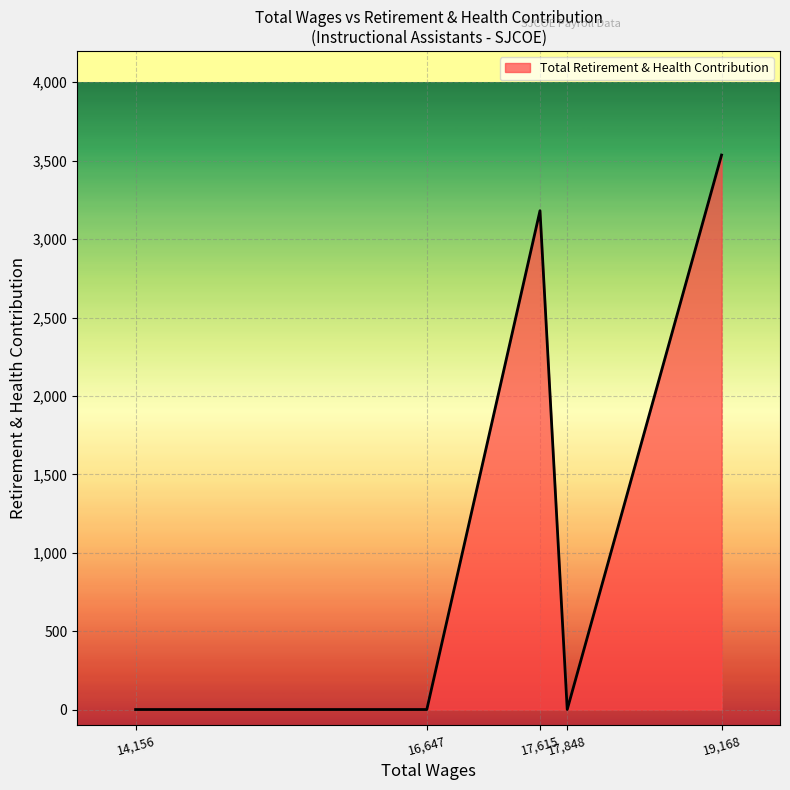

Count the number of data series in this chart.

1